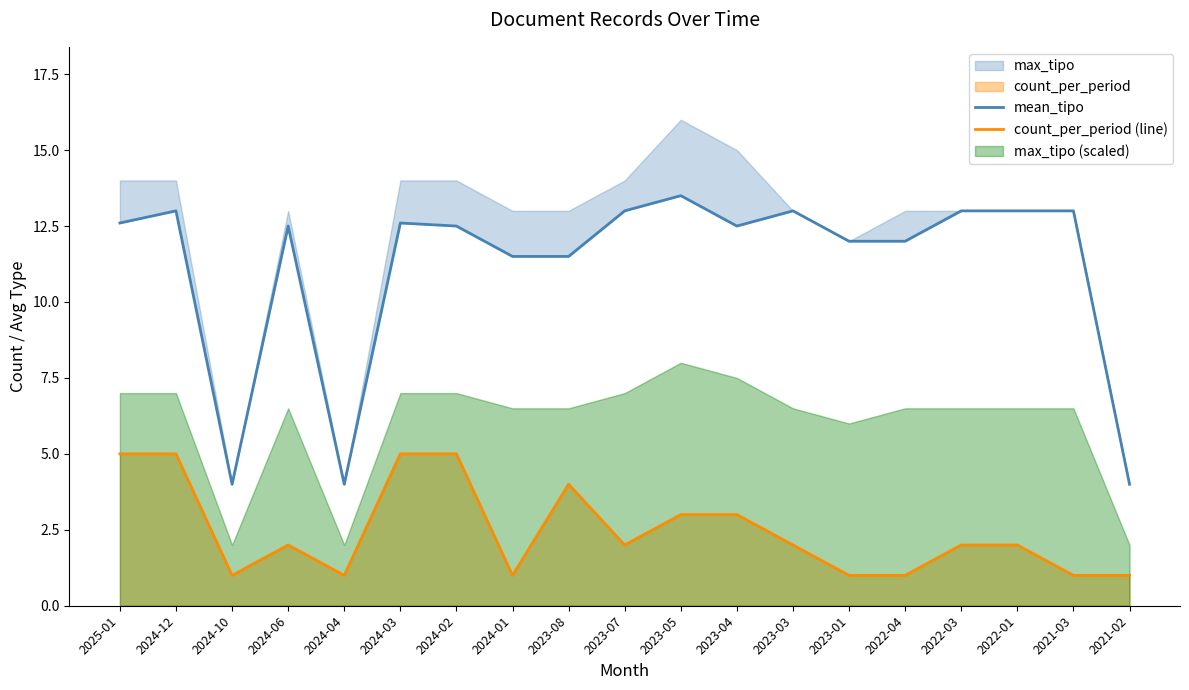

Reading left to right, extract all data points from this chart.

mean_tipo: 12.6	13.0	4.0	12.5	4.0	12.6	12.5	11.5	11.5	13.0	13.5	12.5	13.0	12.0	12.0	13.0	13.0	13.0	4.0
count_per_period (line): 5.0	5.0	1.0	2.0	1.0	5.0	5.0	1.0	4.0	2.0	3.0	3.0	2.0	1.0	1.0	2.0	2.0	1.0	1.0